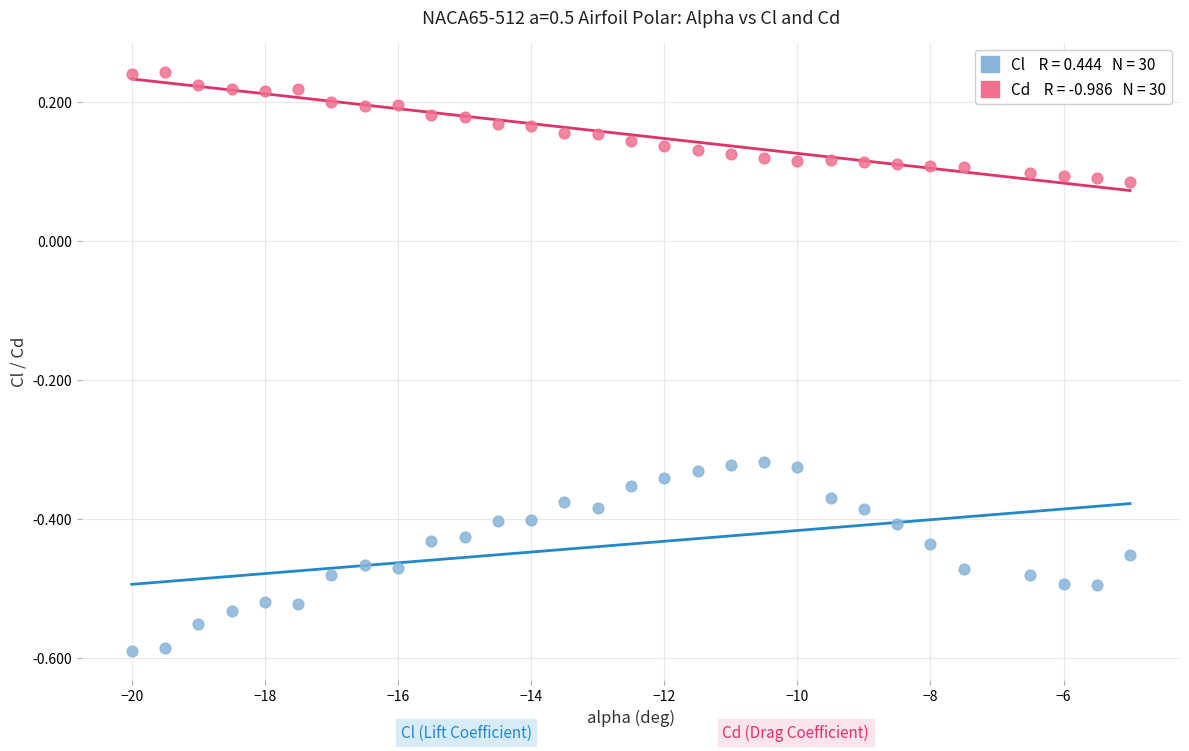

Across all data points, what is the range of X values (max minus min)?

15.0